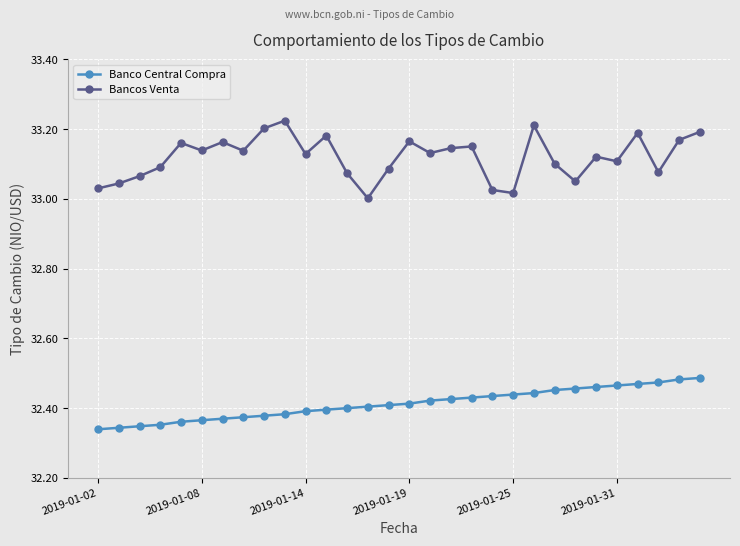

True or false: Banco Central Compra and Bancos Venta intersect in this chart.

False